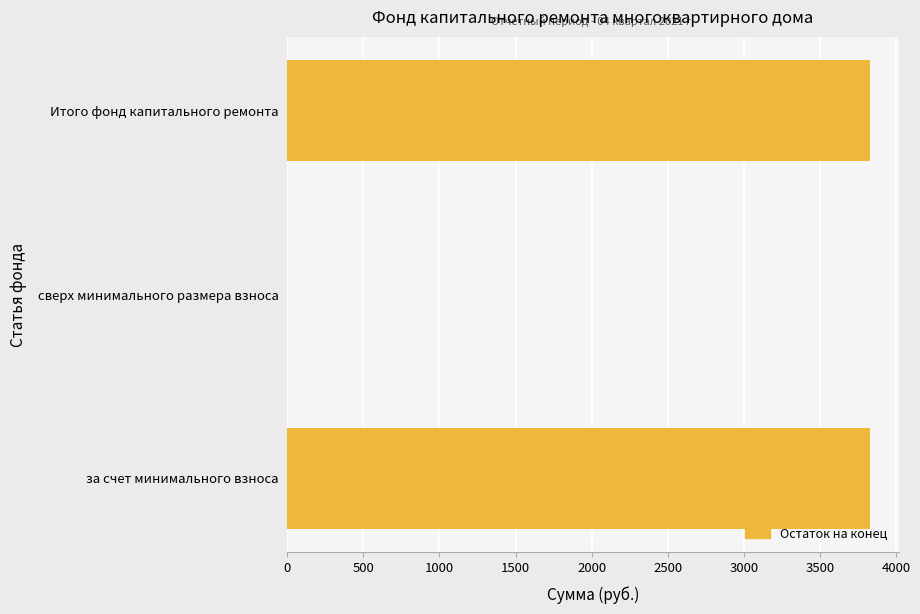

What is the average value?

2551.0